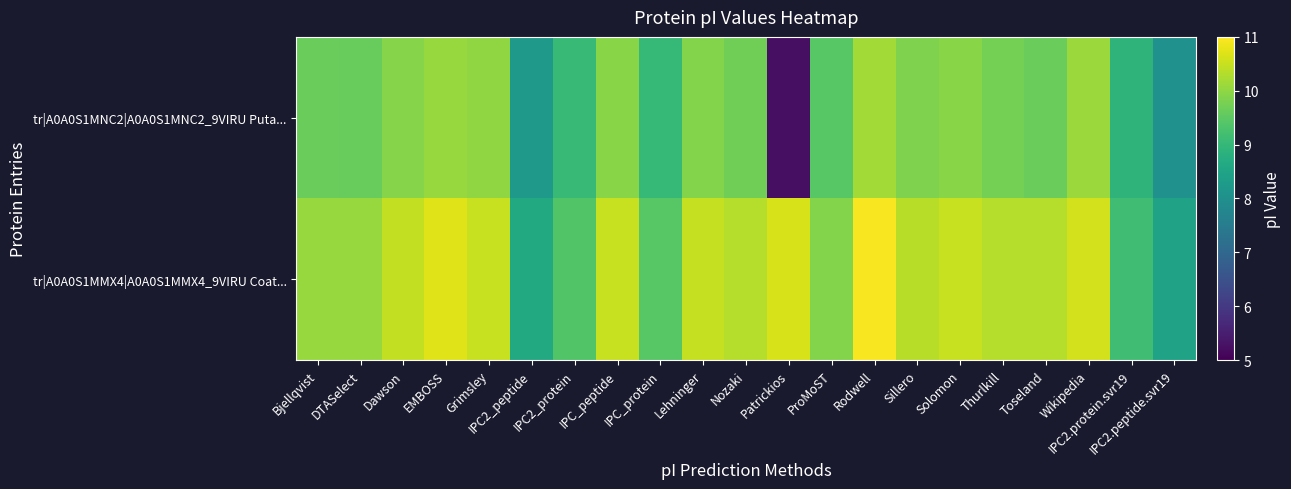

Rank the series by their average value, from highest to lowest.

tr|A0A0S1MMX4|A0A0S1MMX4_9VIRU Coat..., tr|A0A0S1MNC2|A0A0S1MNC2_9VIRU Puta...